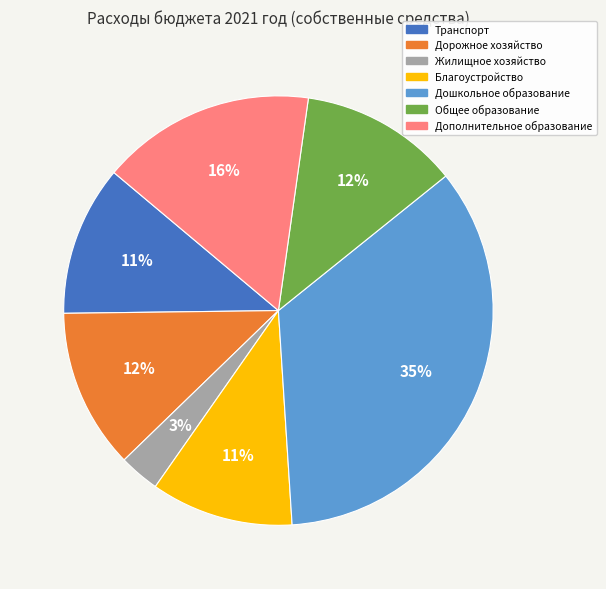

Approximately how many times larger is the value at Благоустройство compared to Дополнительное образование?

0.7